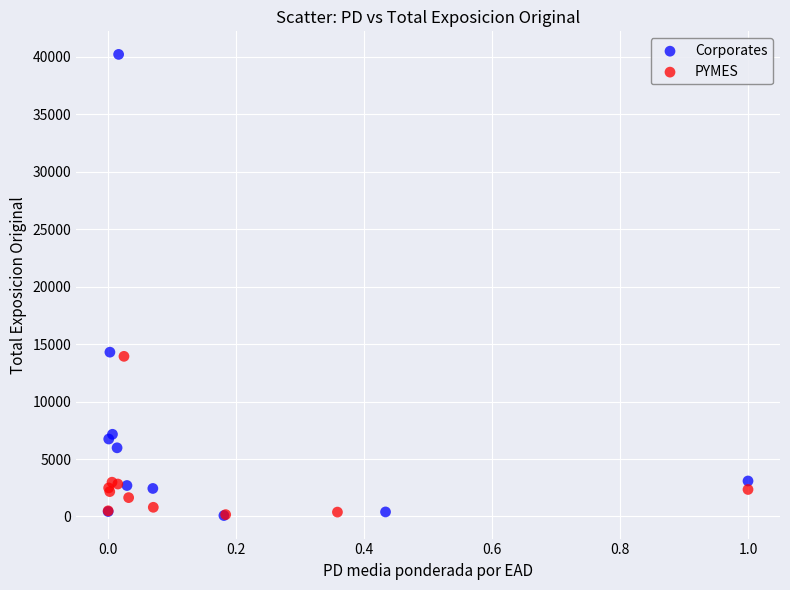

What are all the series names shown in the legend?

Corporates, PYMES